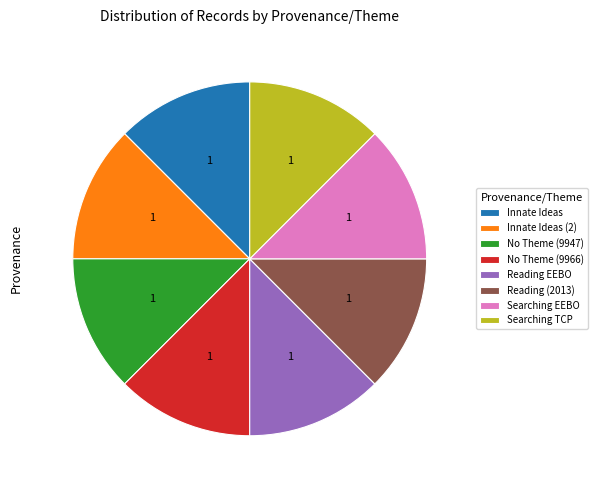

Approximately how many times larger is the value at Searching TCP compared to No Theme (9966)?

1.0